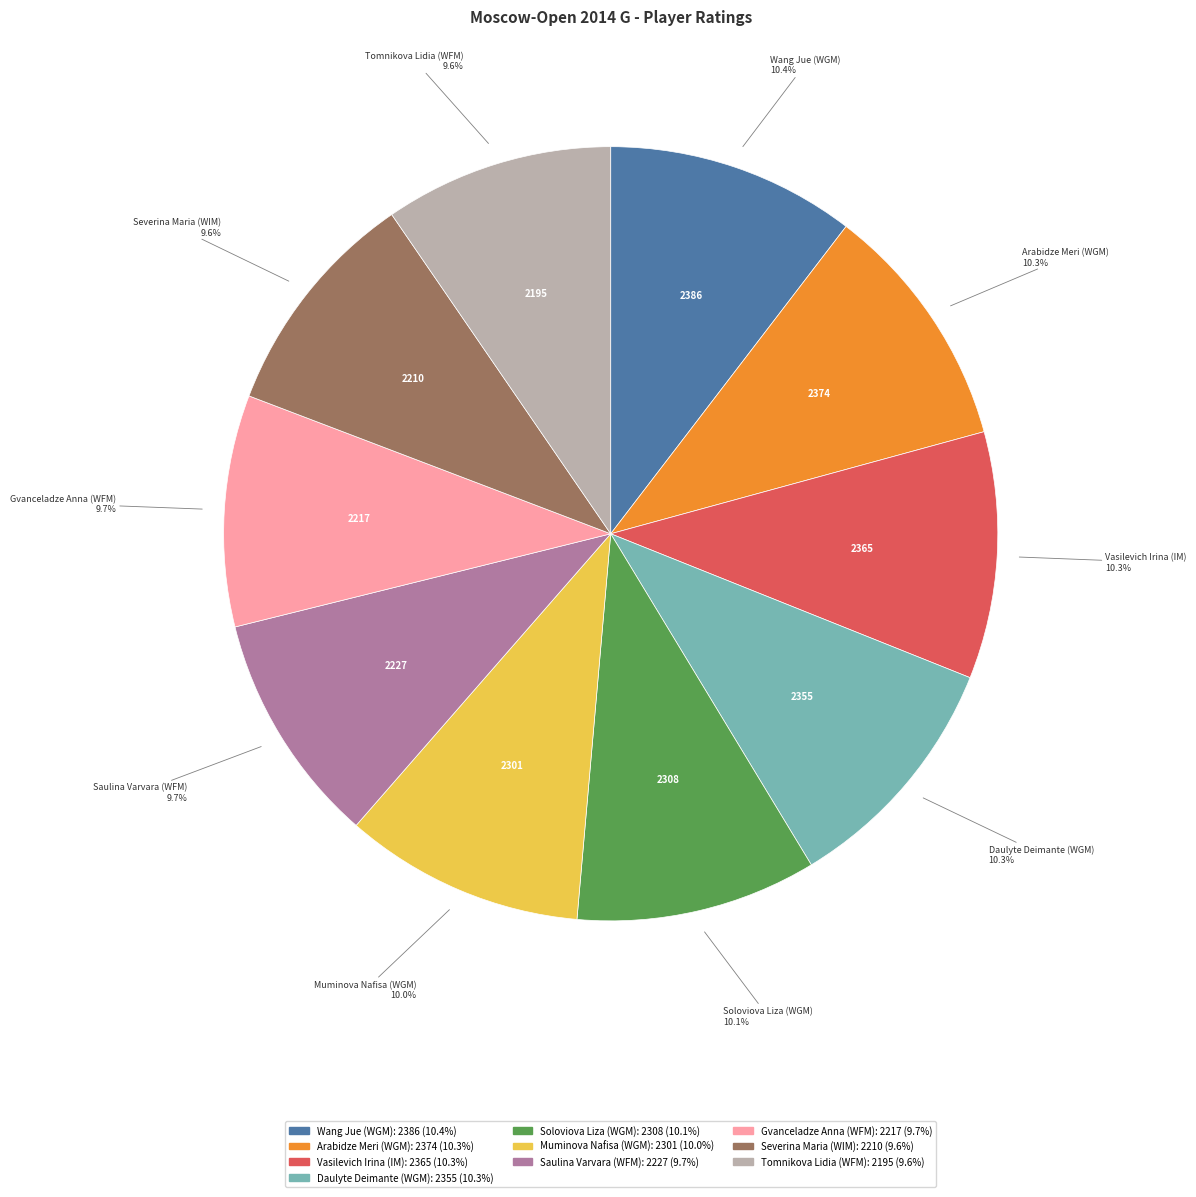

Does any single category account for the majority?

No